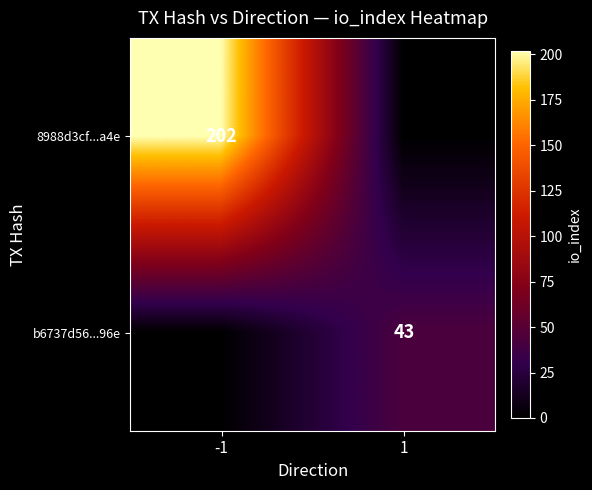

The value of b6737d56...96e at 1 is 43. True or false?

True